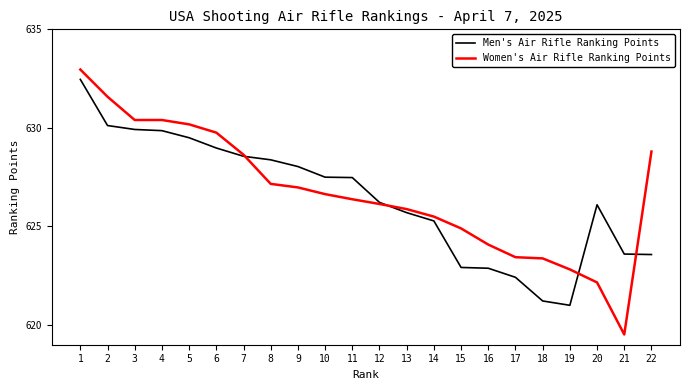

List the series in order of their overall mean, lowest first.

Men's Air Rifle Ranking Points, Women's Air Rifle Ranking Points